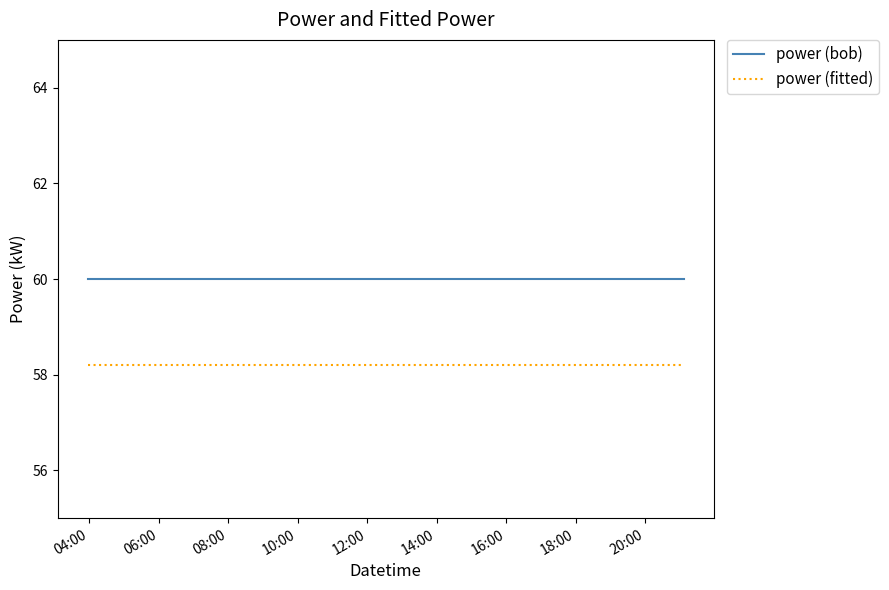

Reading right to left, extract all data points from this chart.

power (bob): 60.0	60.0	60.0	60.0	60.0	60.0
power (fitted): 58.2	58.2	58.2	58.2	58.2	58.2